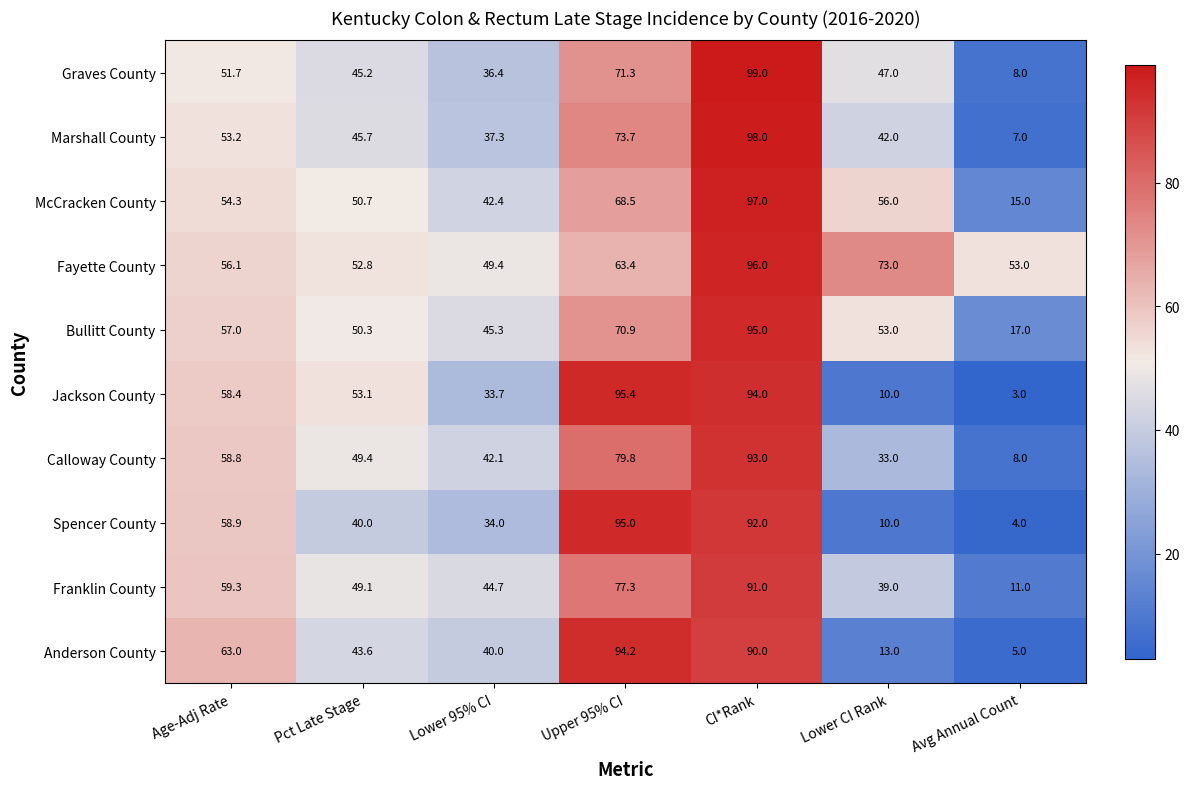

At which category does the chart reach its peak across all series?

CI*Rank